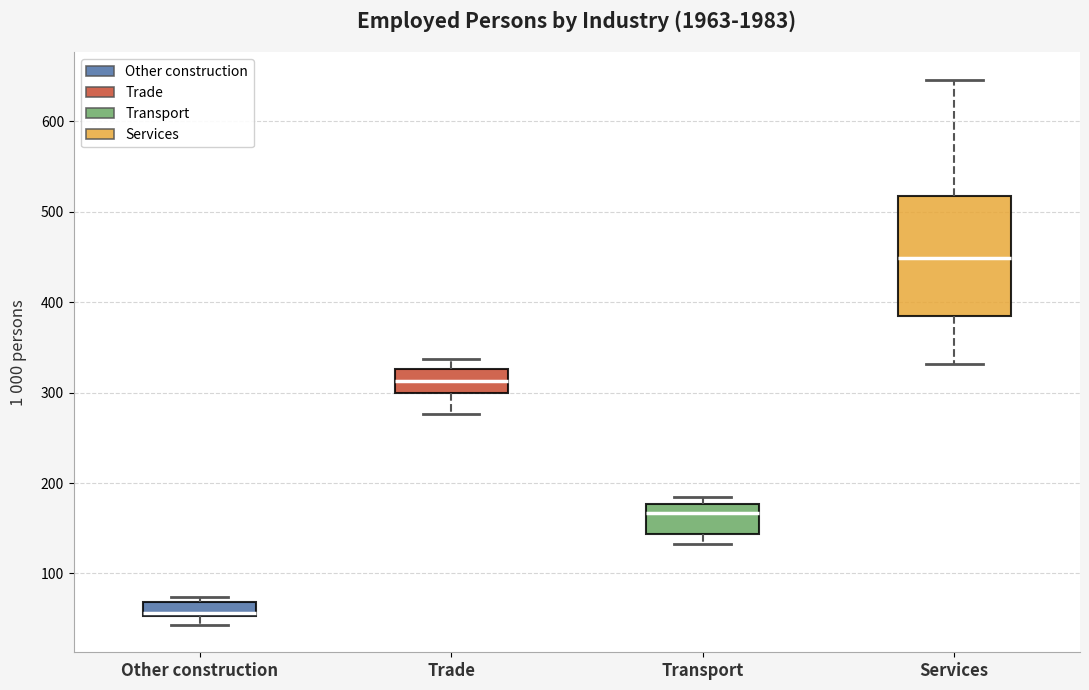

Where does the median line of the box for Other construction sit on the y-axis? The values are not printed on the chart, so give them approximately, as read against the axis.

60